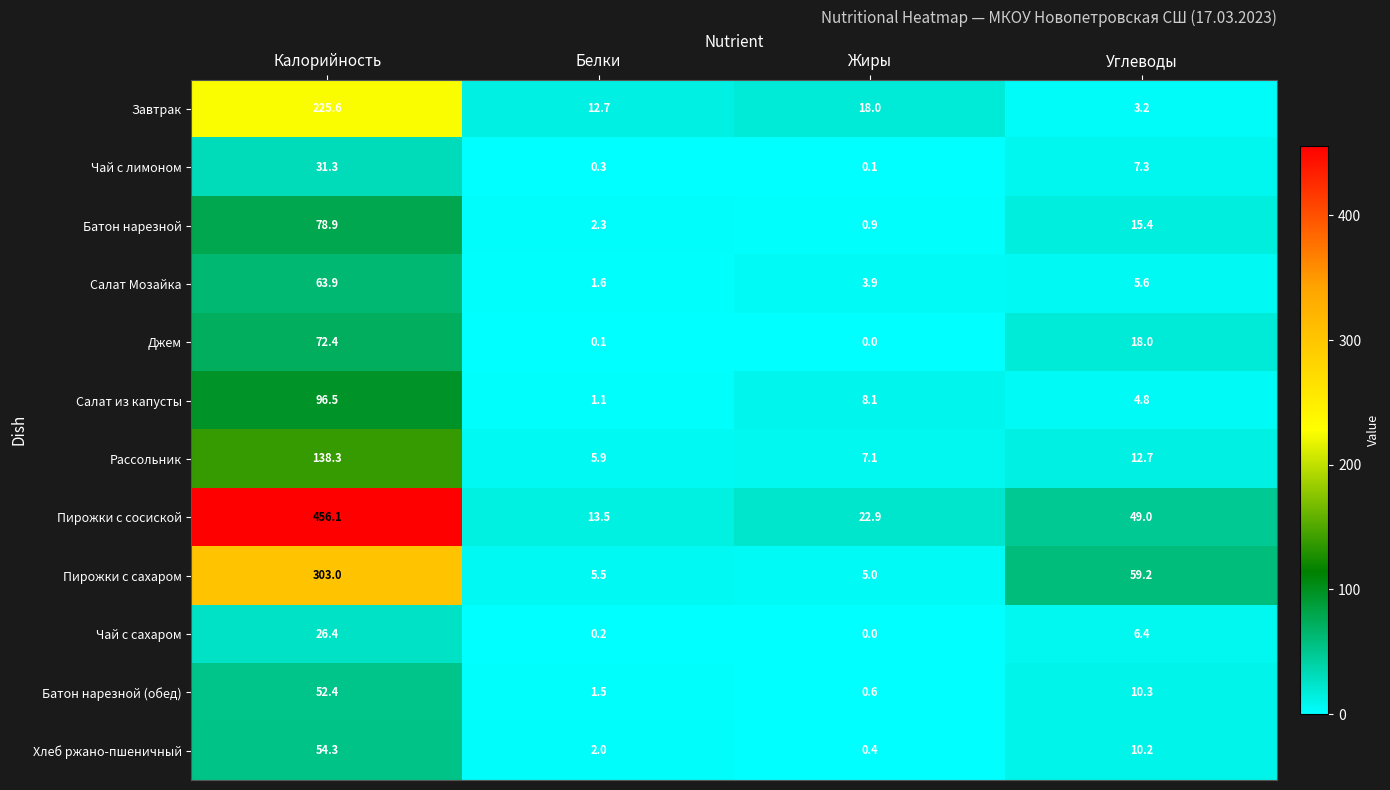

True or false: Пирожки с сосиской has a value of 456.1 at Калорийность.

True